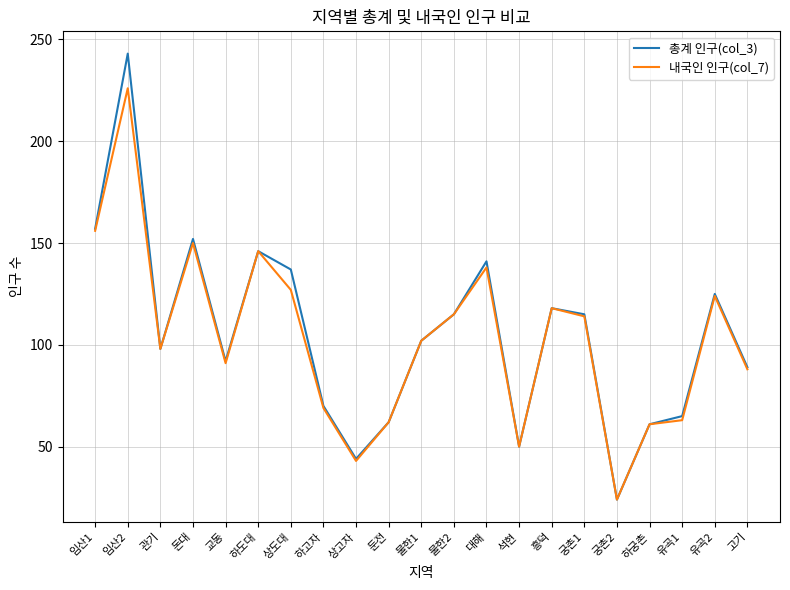

How many values in the 내국인 인구(col_7) series are below 102?

10